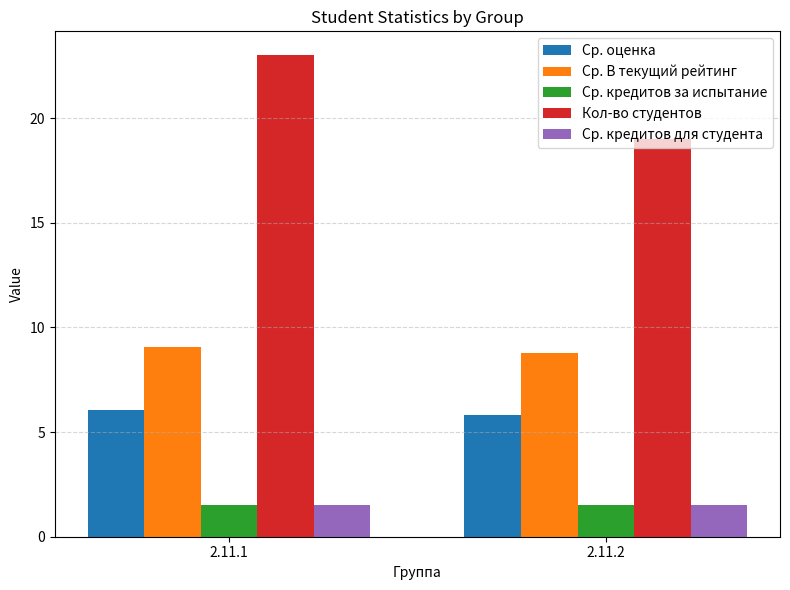

How many groups of bars are there?

2